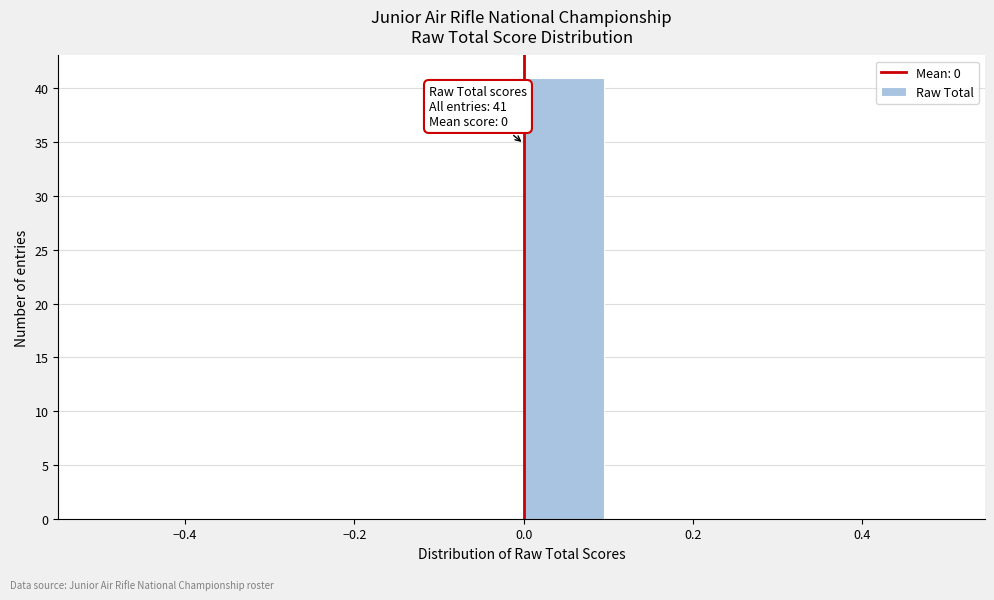

Which range on the x-axis has the tallest bar?

0.0 to 0.1